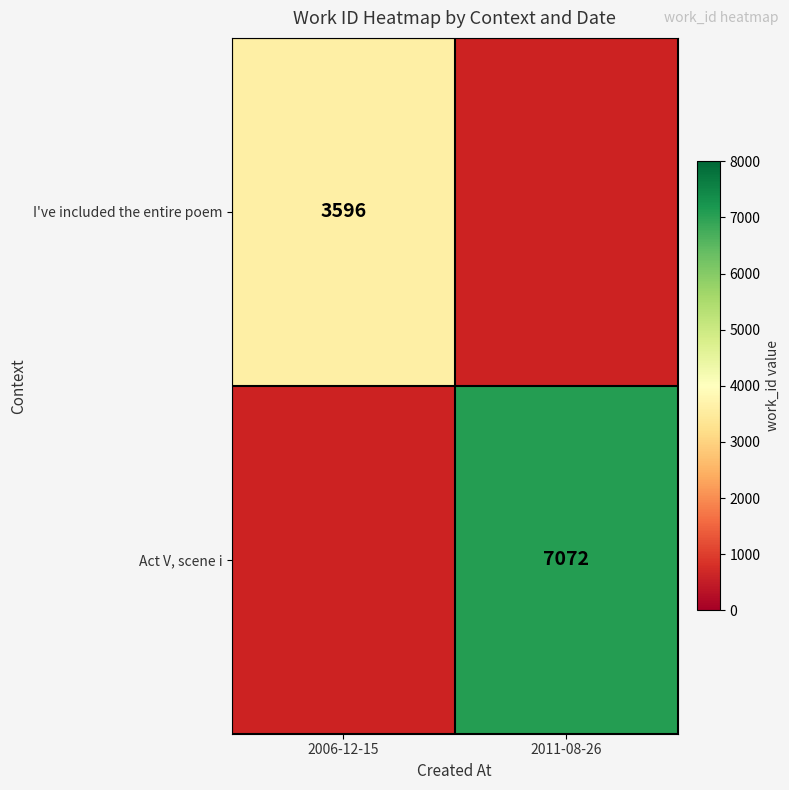

How many series are shown in this chart?

2